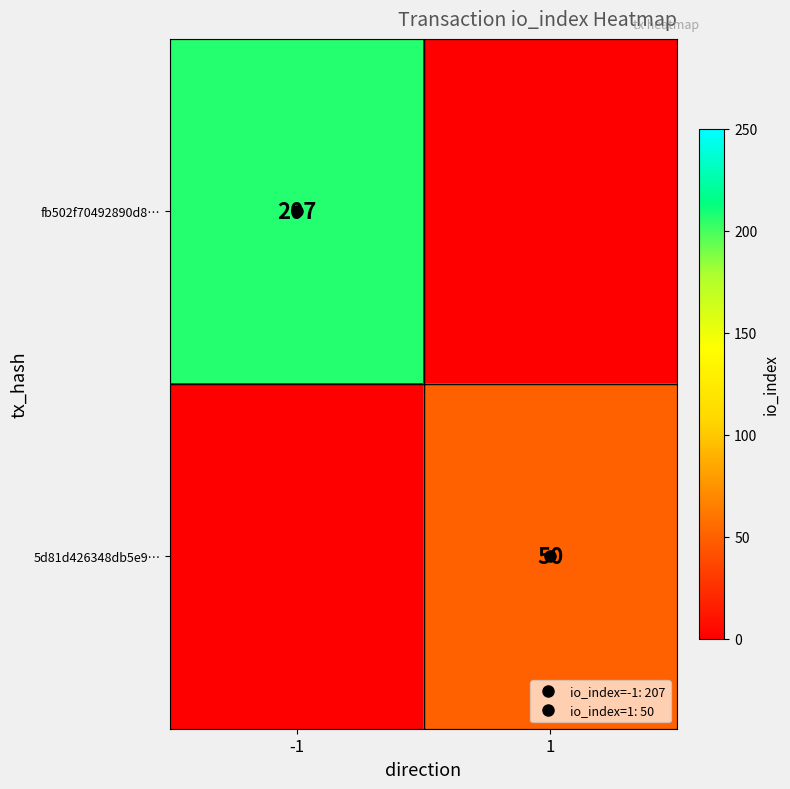

Which label corresponds to the smallest value in the chart?

1